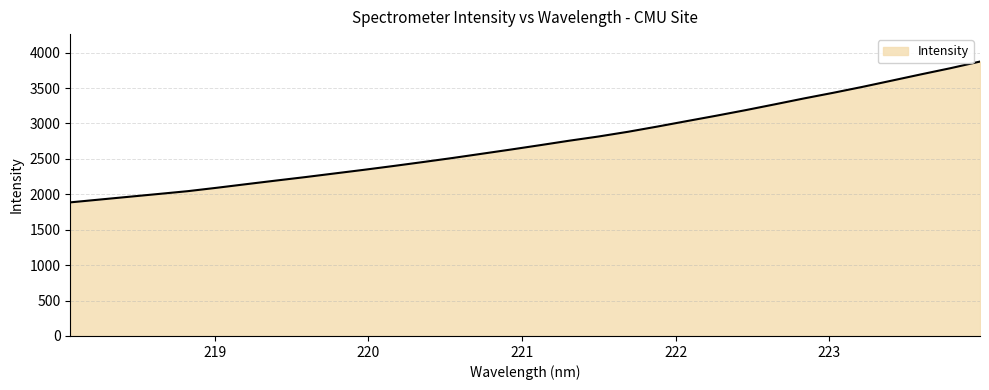

What is the maximum value shown in the chart?

3874.0